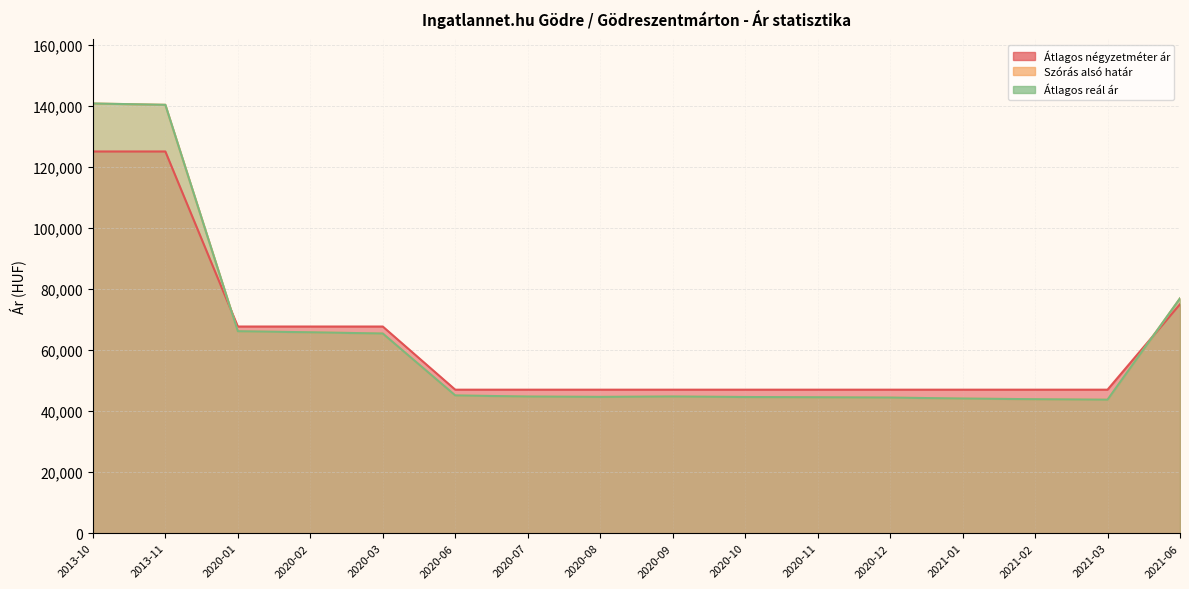

True or false: Átlagos négyzetméter ár has more than 0 interior local peaks.

False